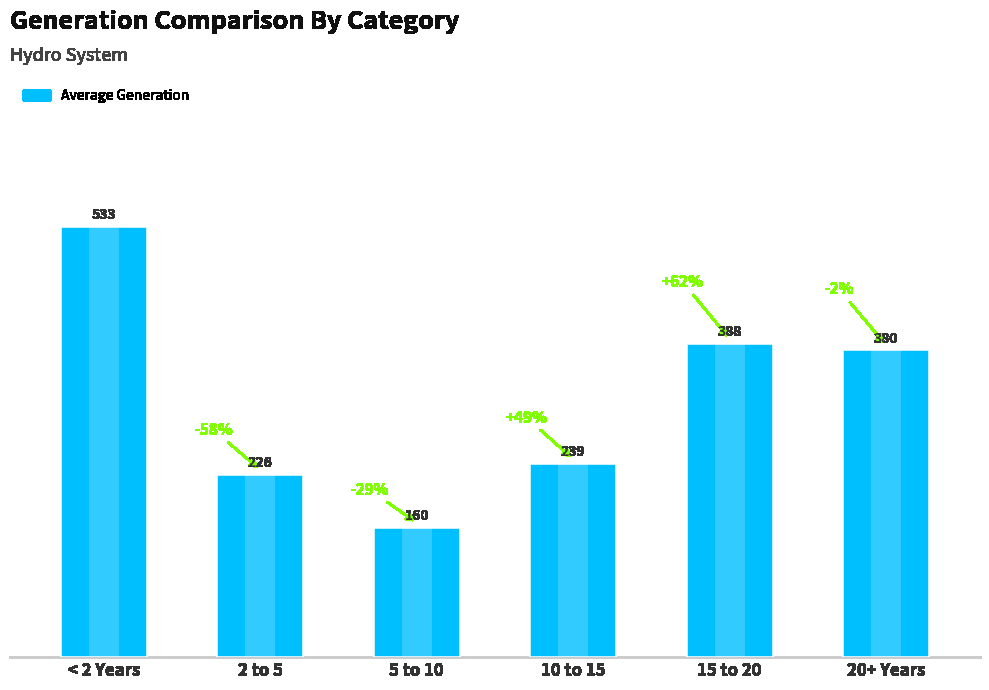

Reading left to right, transcribe all the data shown in this chart.

533.0	225.9	160.2	239.5	388.0	380.0